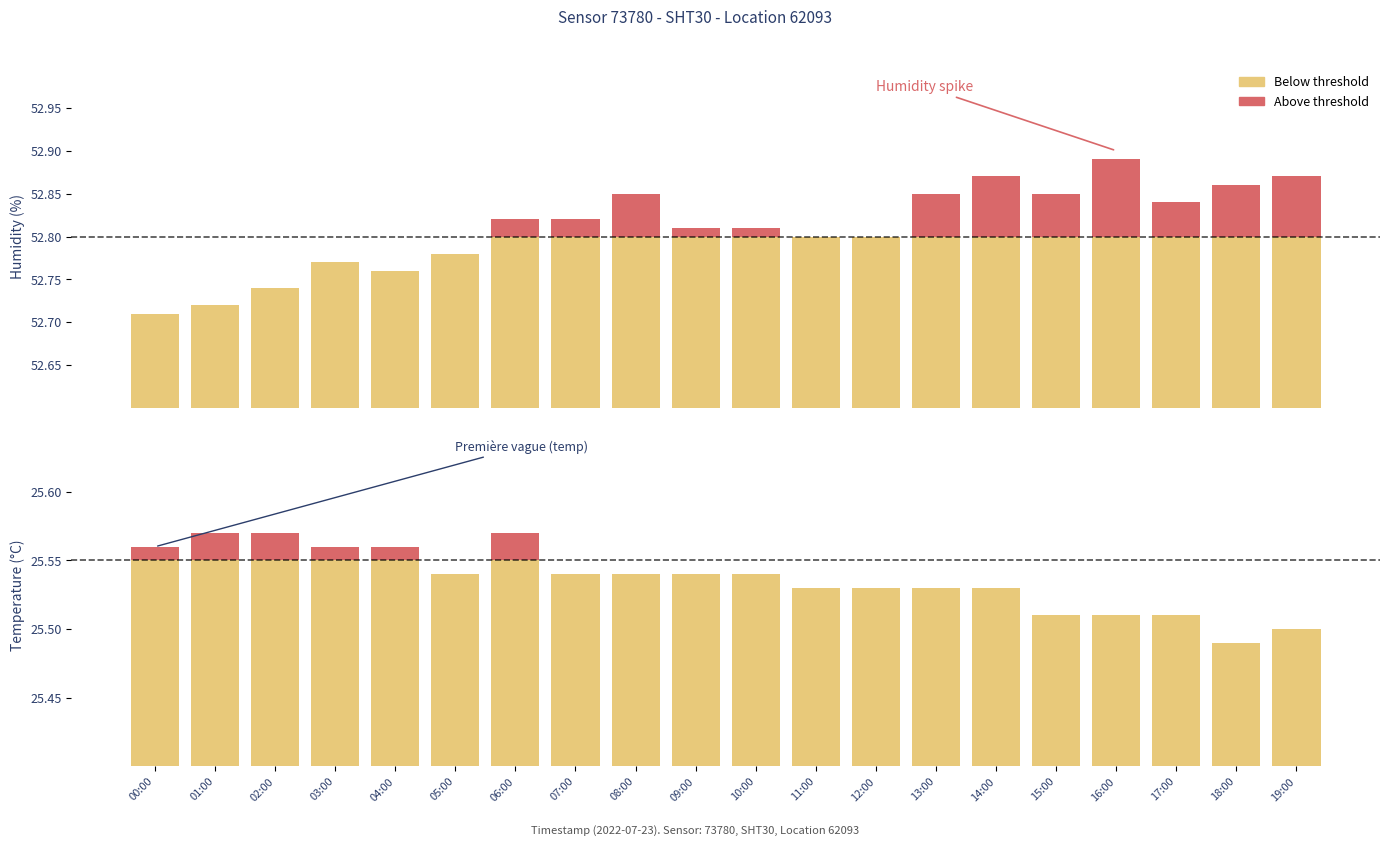

Is the value of temperature at 00:00 greater than the value of humidity at 06:00?

No